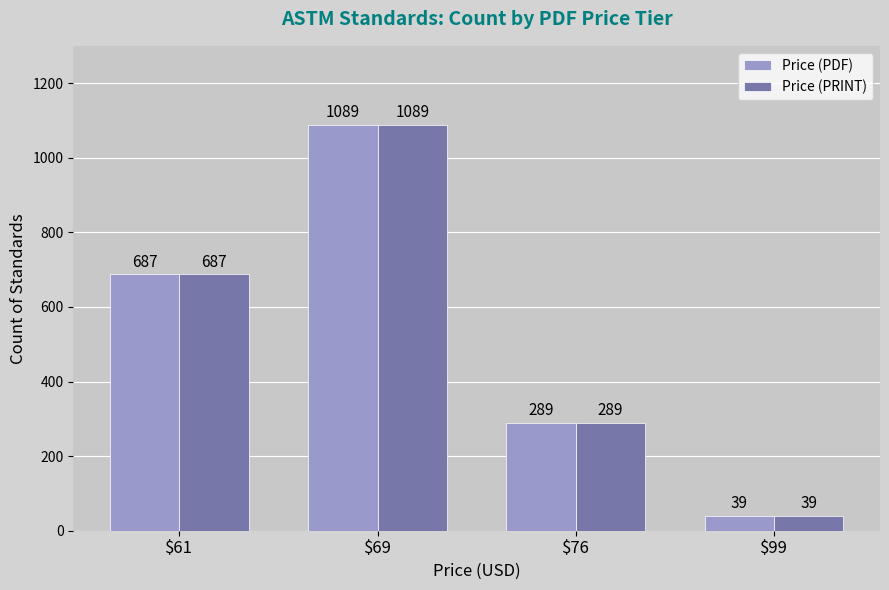

List the labels in order of Price (PRINT) value, smallest first.

$99, $76, $61, $69